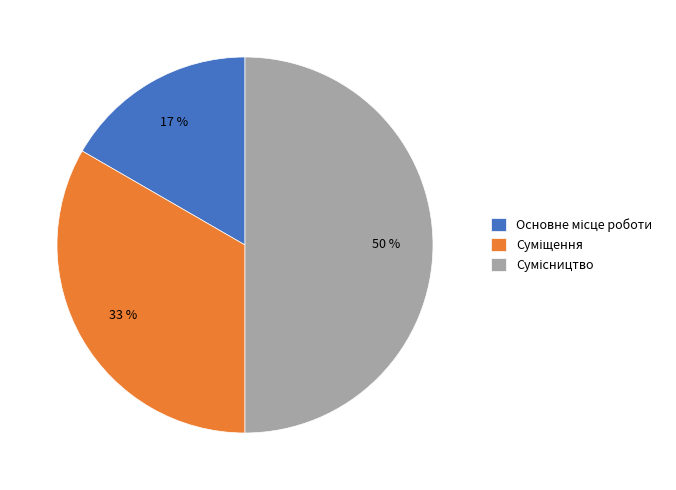

To the nearest percent, what is the average slice percentage?

33%